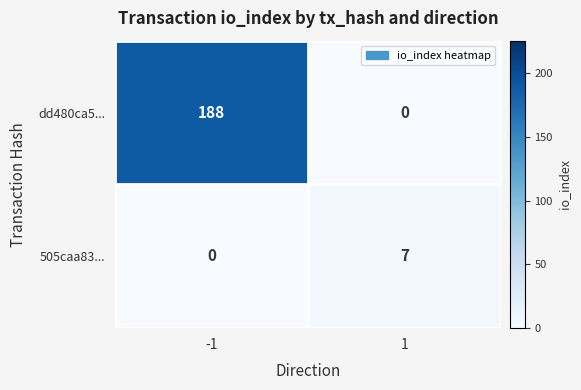

Rank the series by their average value, from lowest to highest.

505caa83..., dd480ca5...